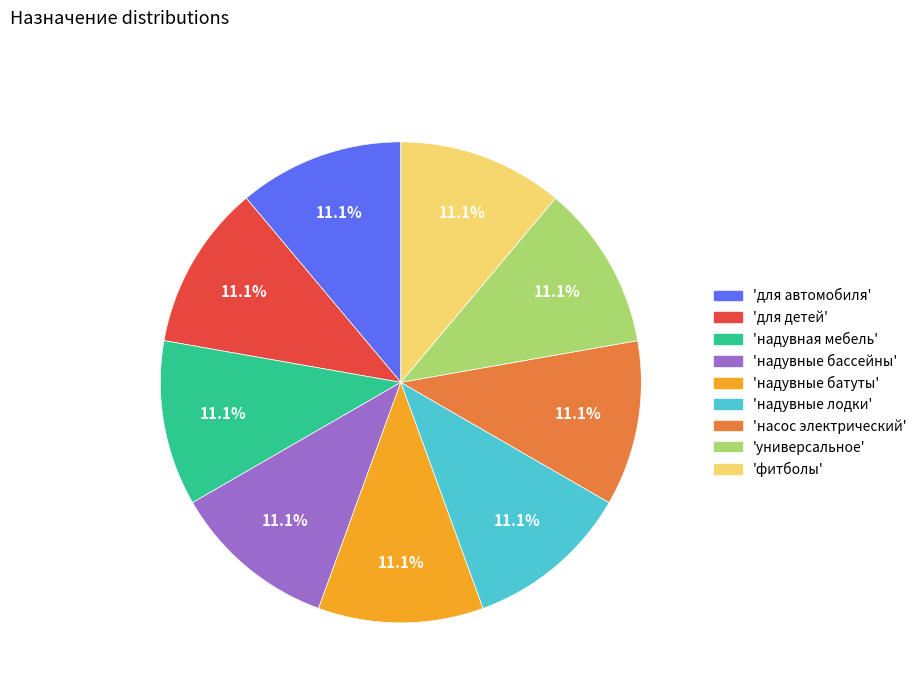

Does 'универсальное' represent more than half of the total?

No